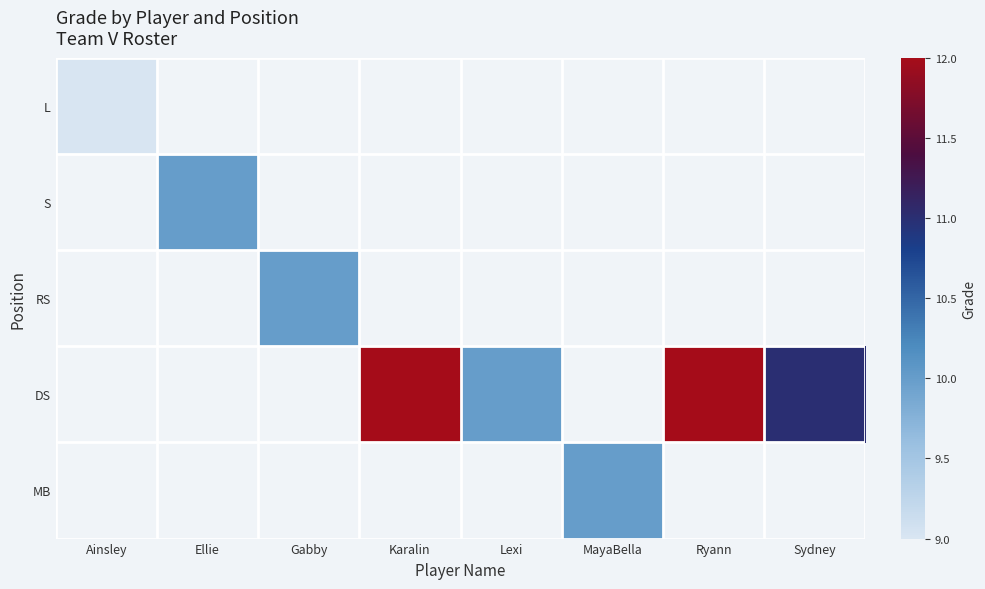

Between Lexi and Ryann, which is larger?

Ryann